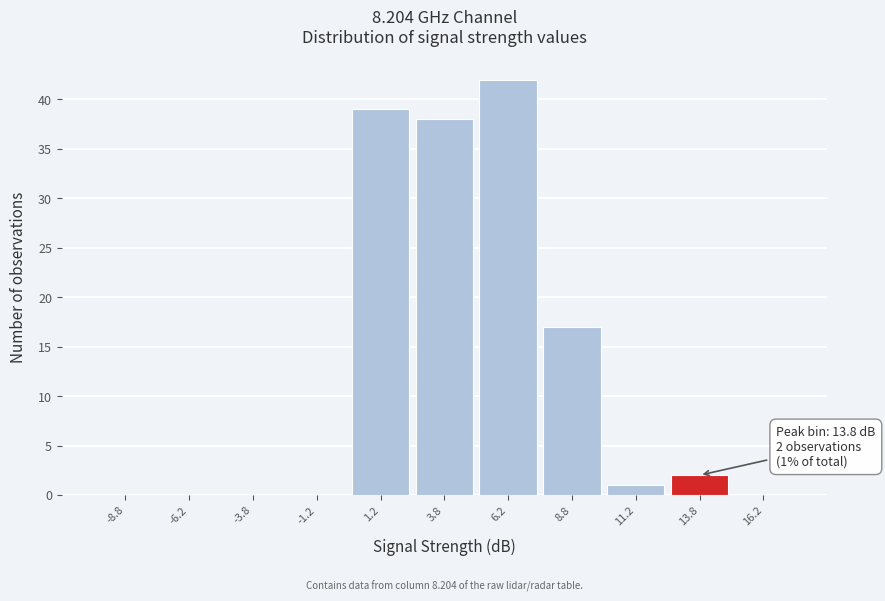

Which range on the x-axis has the tallest bar?

5.0 to 7.5